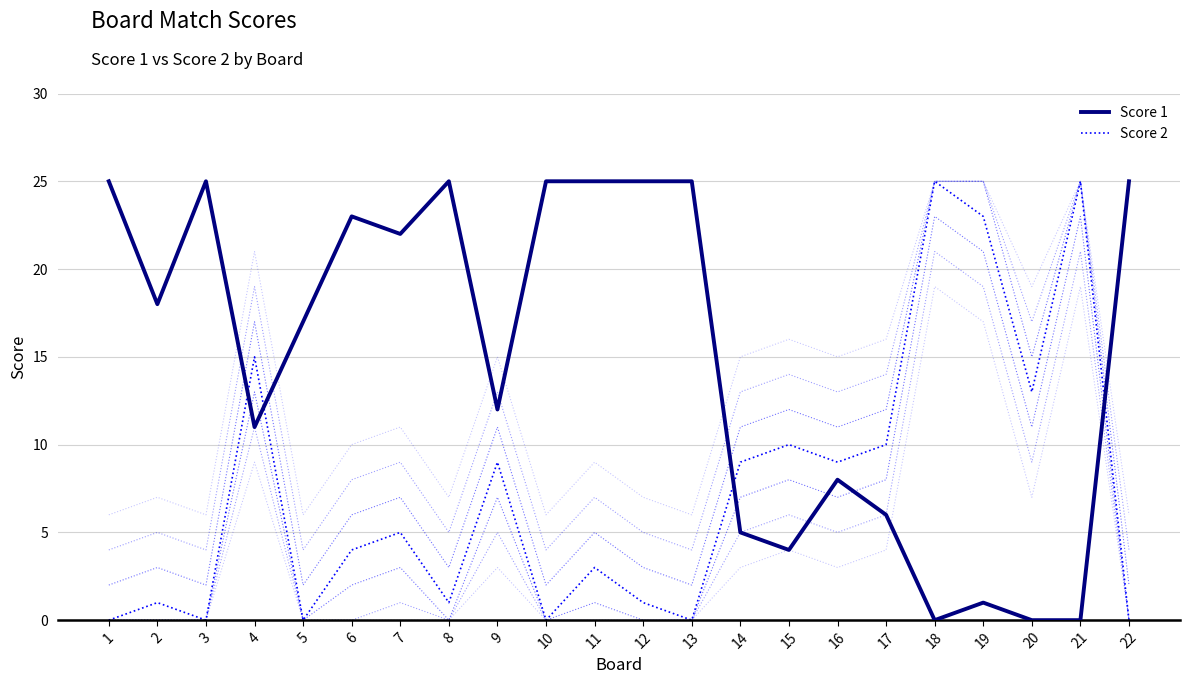

What is the difference between the maximum and second lowest values in the Score 2 series?

25